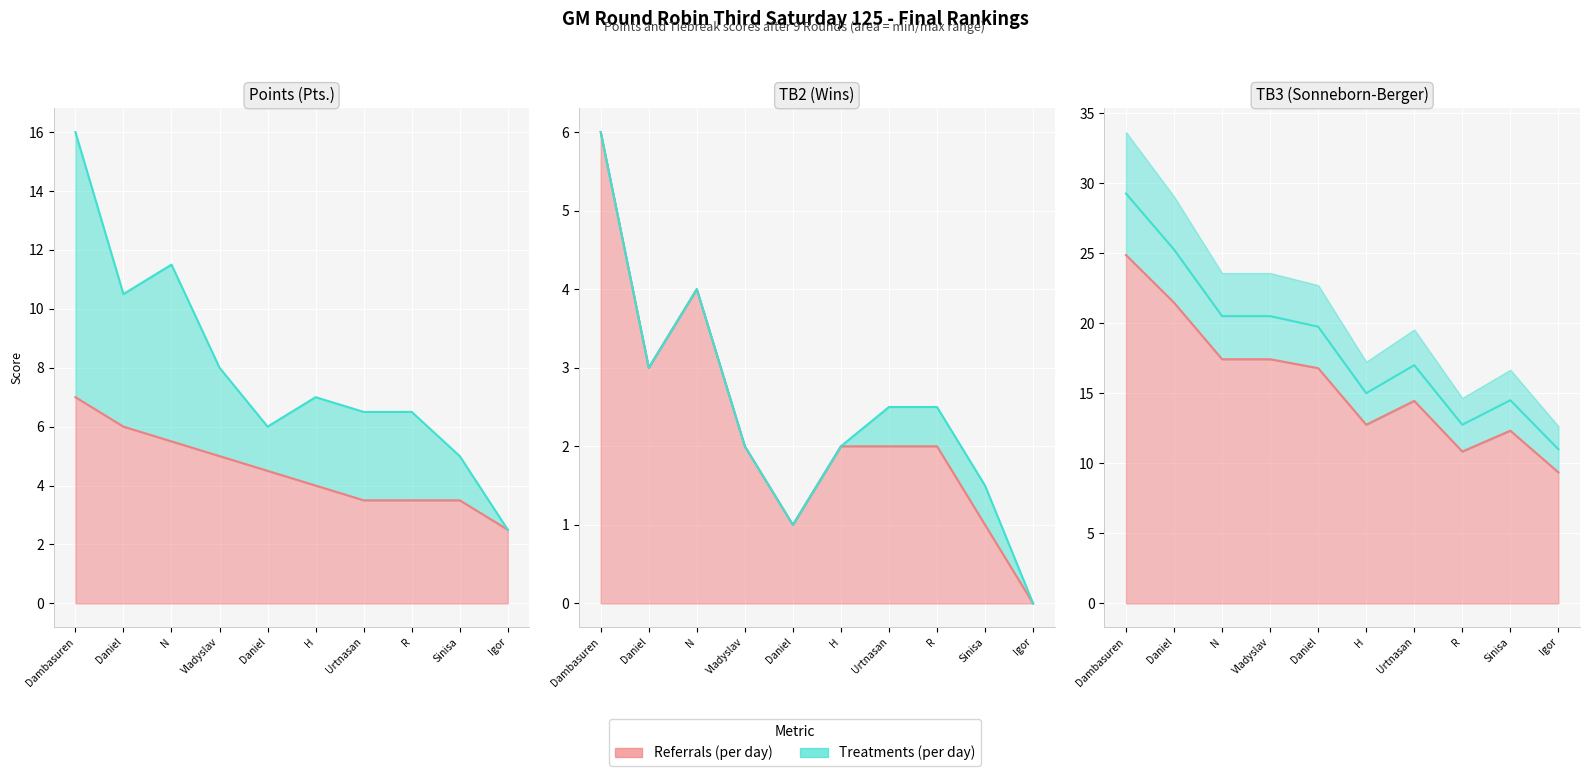

What is the maximum value shown in the chart?

29.2